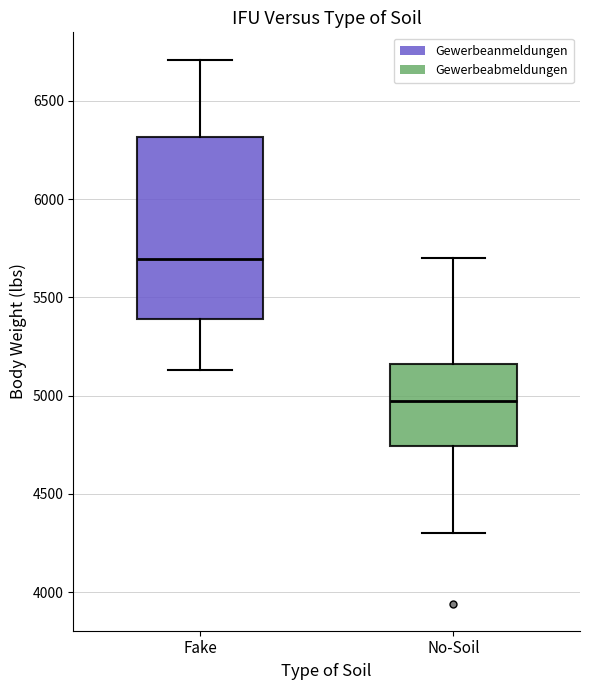

Comparing the boxes themselves (not the whiskers), which one is the tallest?

Fake